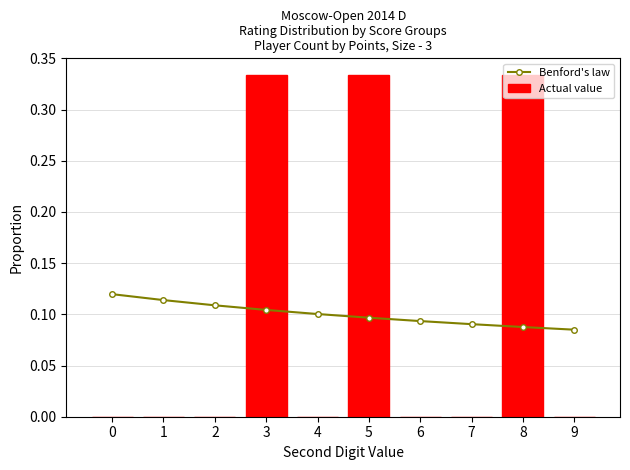

Reading left to right, what are all the values shown in this chart?

Benford's law: 0=0.1	1=0.1	2=0.1	3=0.1	4=0.1	5=0.1	6=0.1	7=0.1	8=0.1	9=0.1
Actual value: 0=0.0	1=0.0	2=0.0	3=0.3	4=0.0	5=0.3	6=0.0	7=0.0	8=0.3	9=0.0